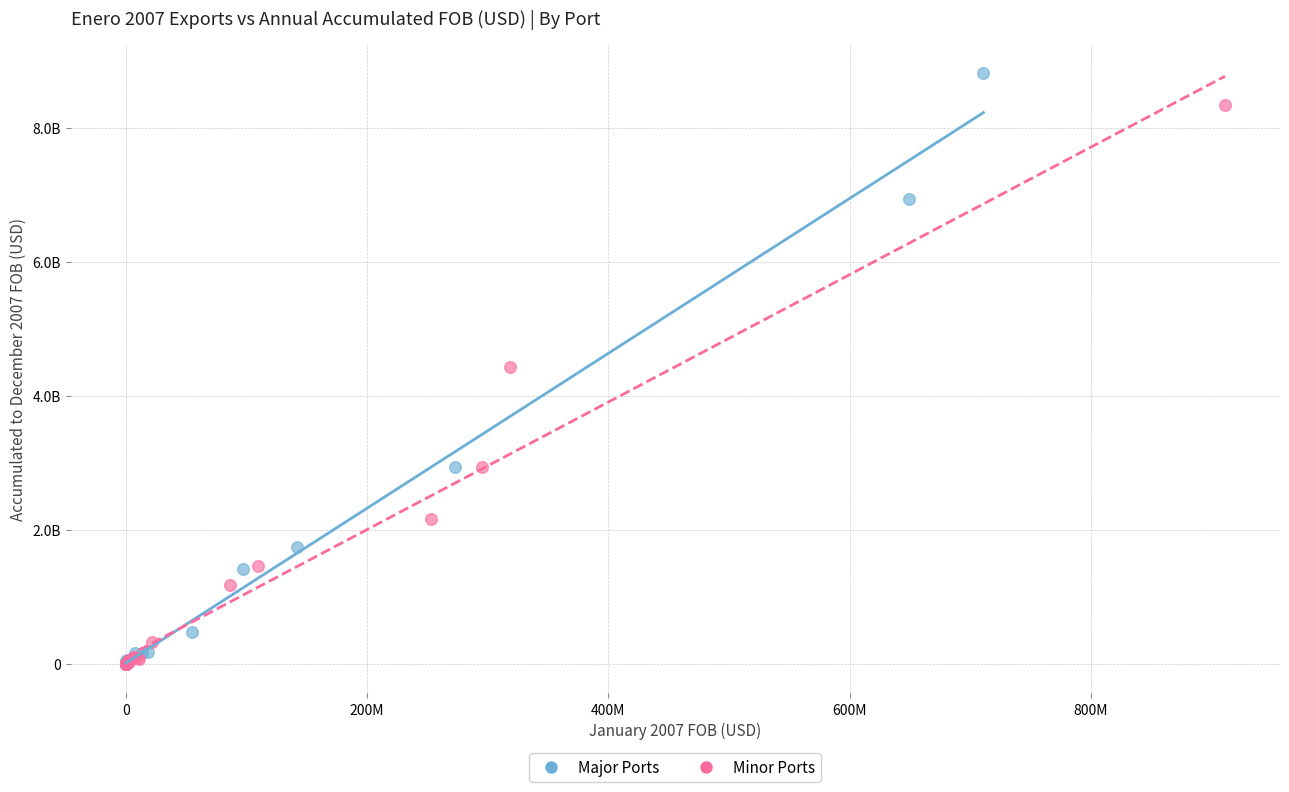

Which series reaches the maximum Y coordinate?

Major Ports